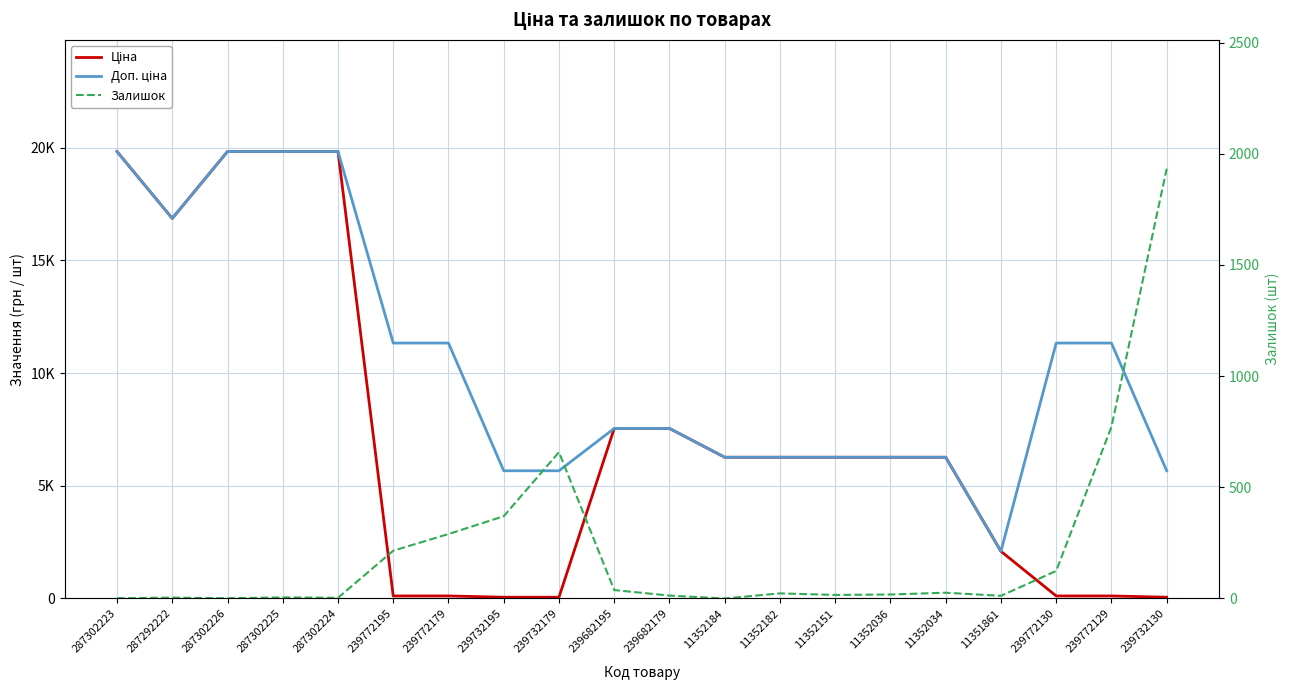

Which category has the highest value in the Ціна series?

287302223